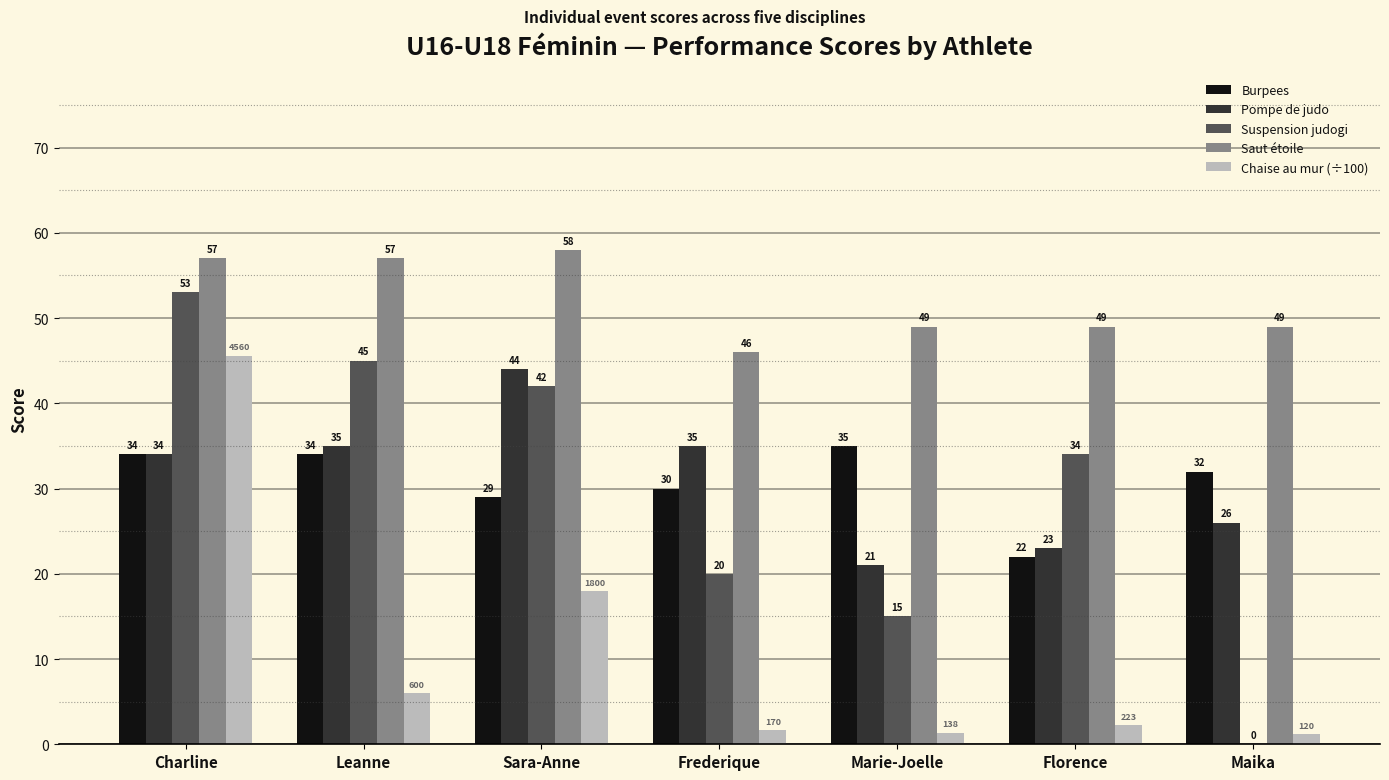

True or false: Pompe de judo has a value of 35.0 at Leanne.

True